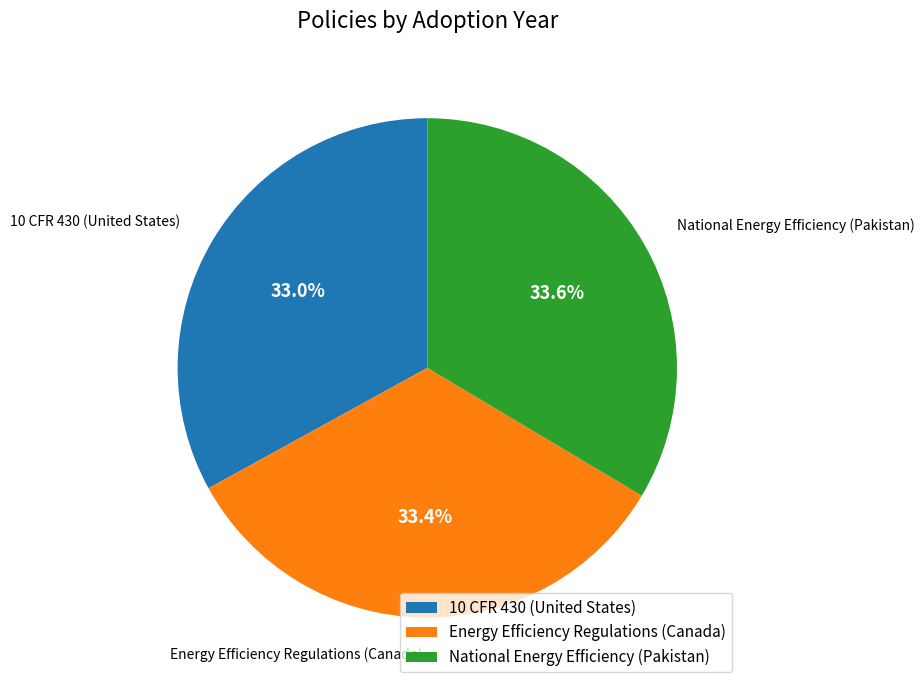

Count the number of slices in the pie.

3